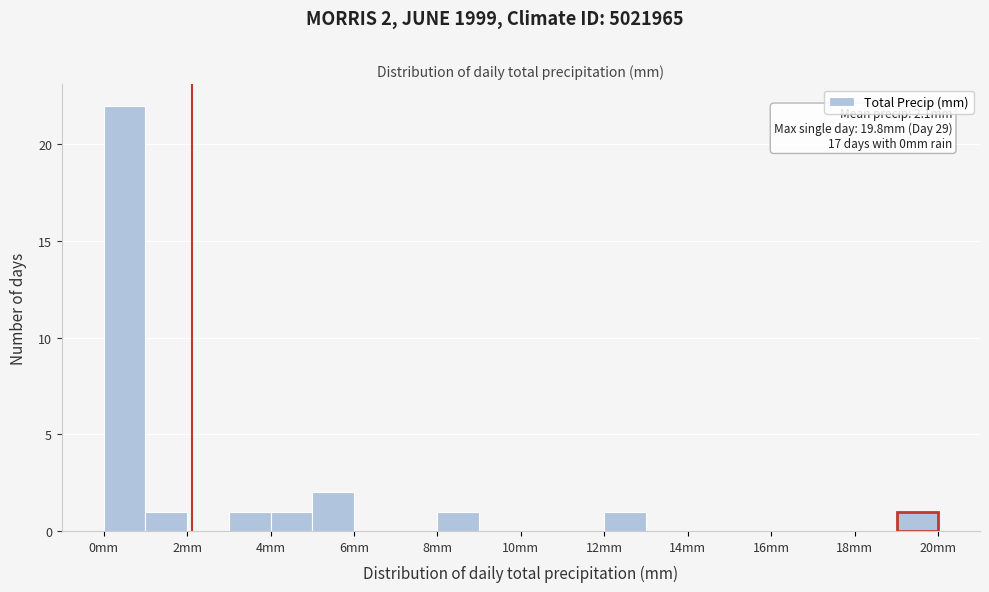

Over which range of the x-axis is the bar tallest?

0 to 1